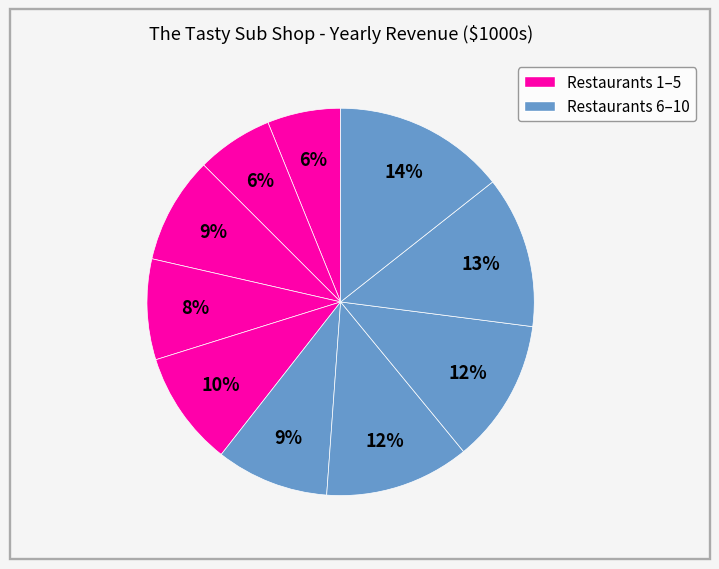

Is there a majority slice in this chart?

No